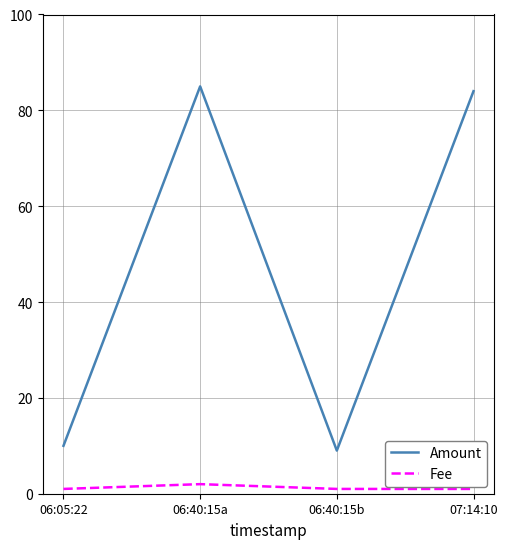

What position from the left is 06:40:15a?

2